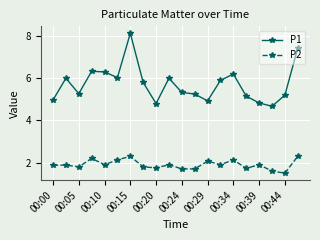

How many interior local valleys does the P1 series have?

5